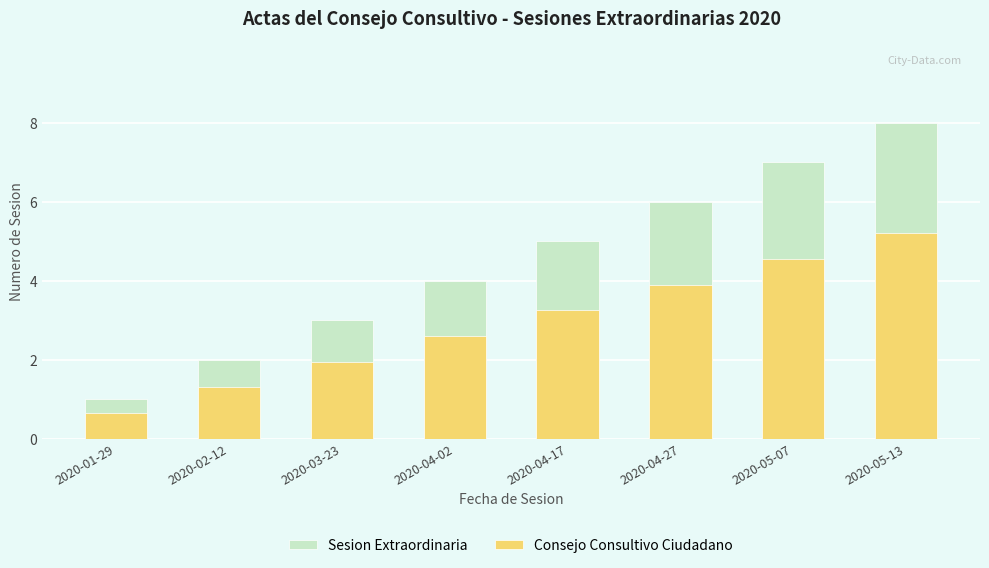

At which label does Consejo Consultivo Ciudadano first exceed 3?

2020-04-17